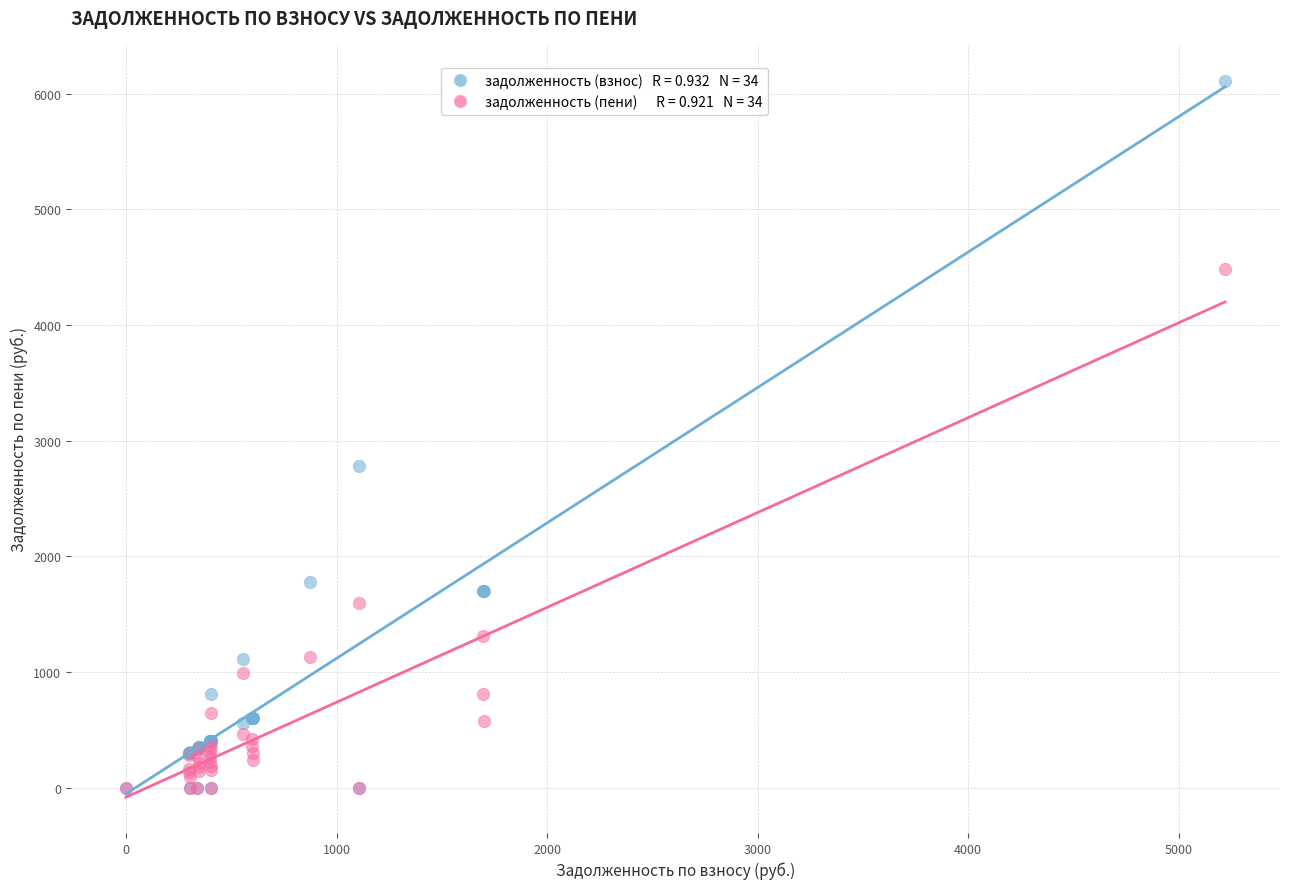

Across all series, what Y value is closest to 3056?

2778.1